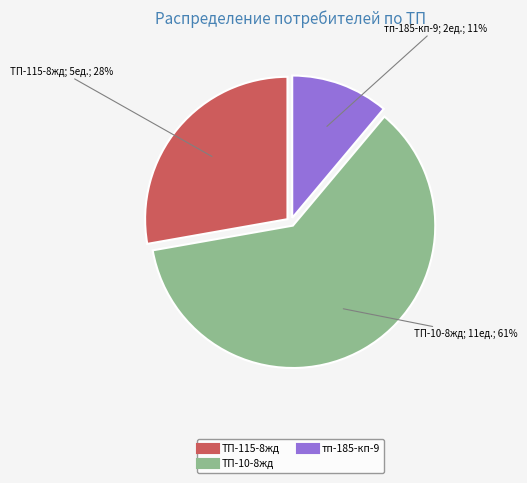

What is the smallest slice in the pie chart?

тп-185-кп-9